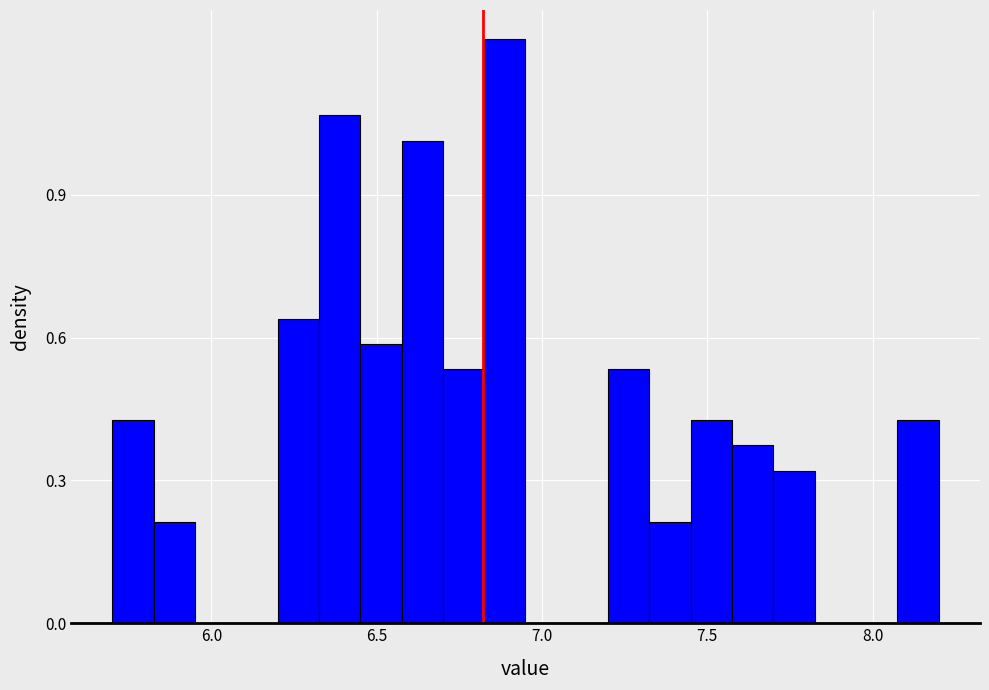

Read against the x-axis, roughly where is the centre of the tallest bar?

6.90